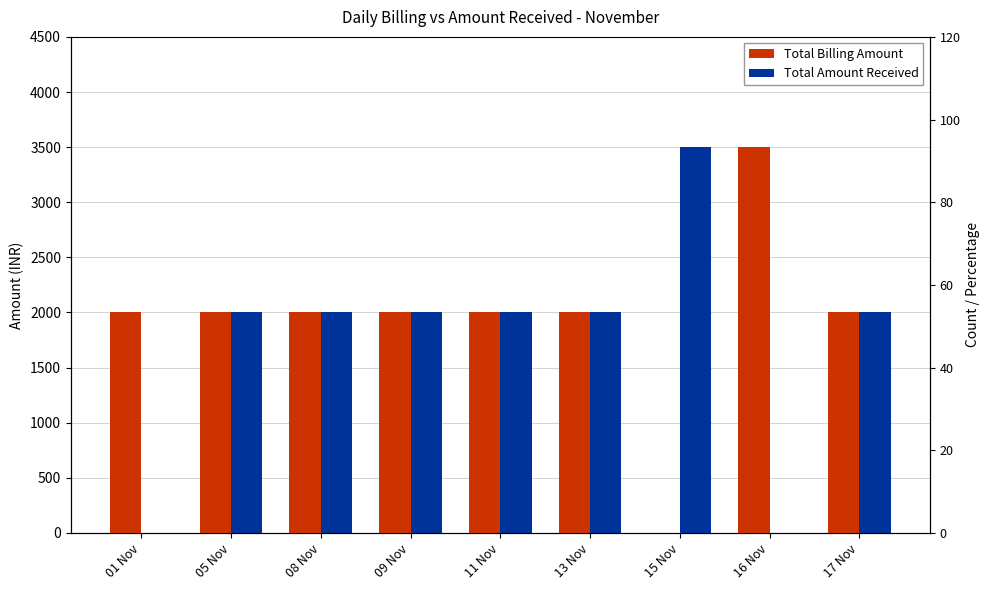

What is the difference between the Total Billing Amount values at 16 Nov and 11 Nov?

1500